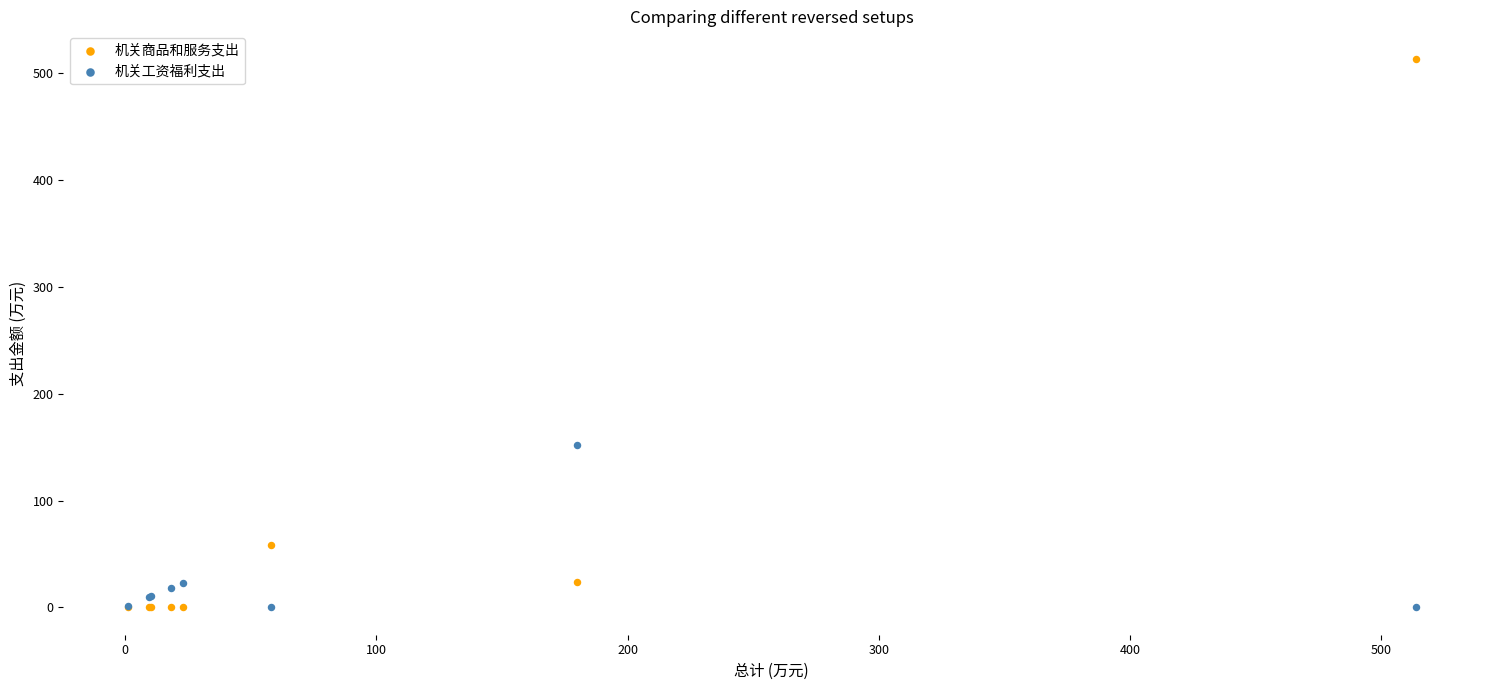

Across all series, what Y value is closest to 256?

151.7